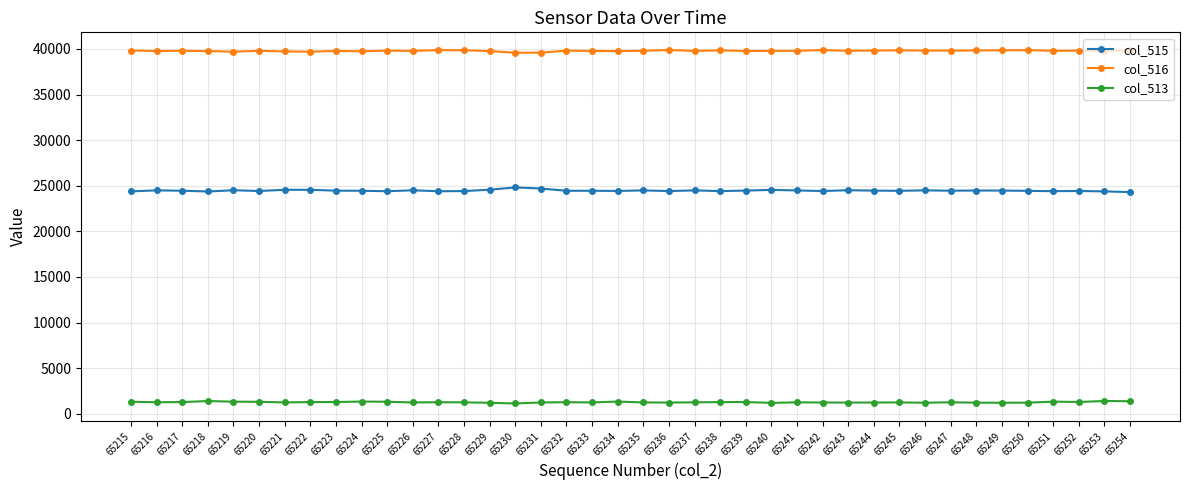

True or false: col_515 and col_516 intersect in this chart.

False